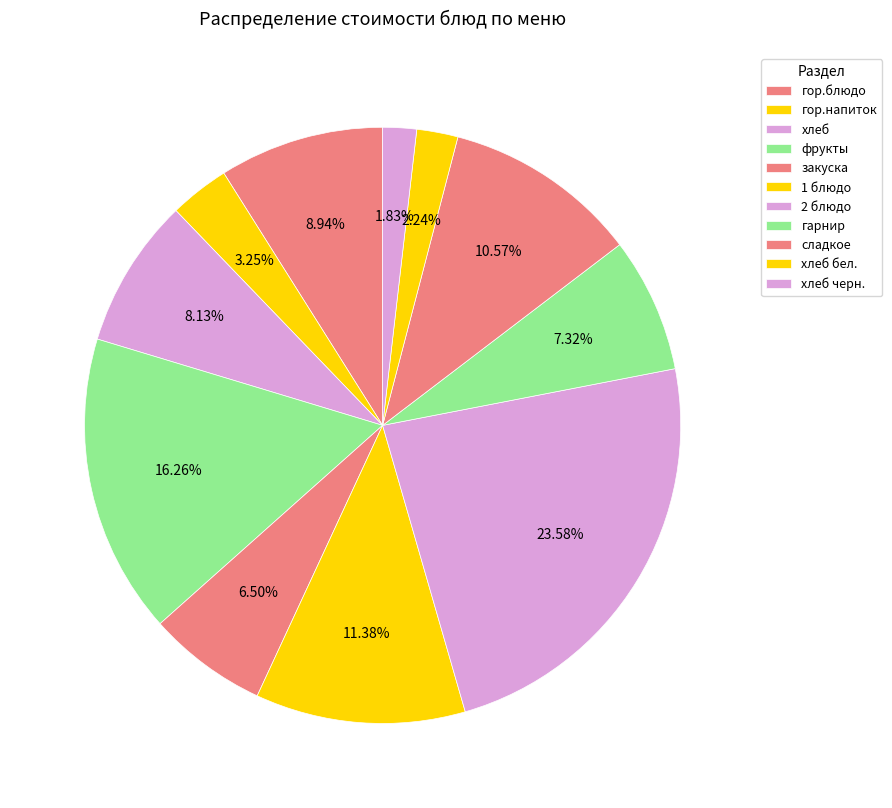

True or false: закуска accounts for 7% of the total.

True